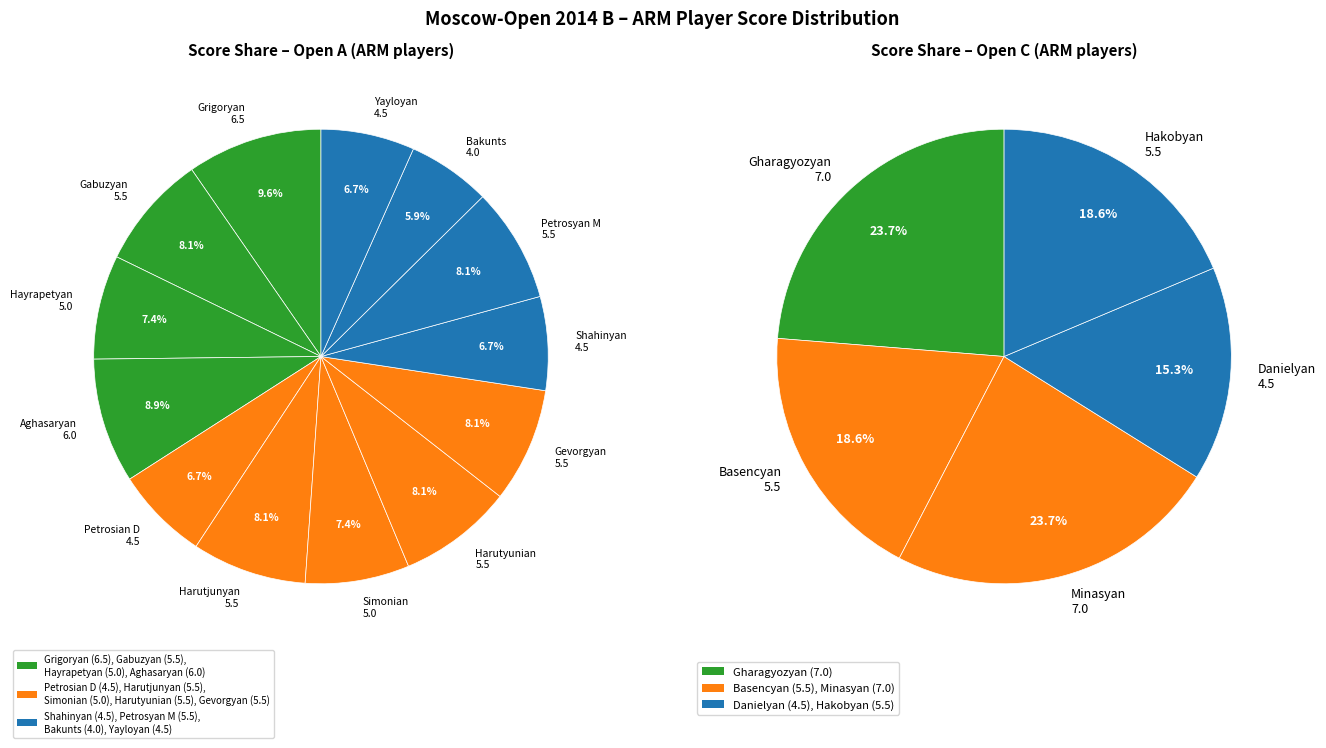

Between Open C (Gharagyozyan) and Open C (Danielyan), which is larger?

Open C (Gharagyozyan)